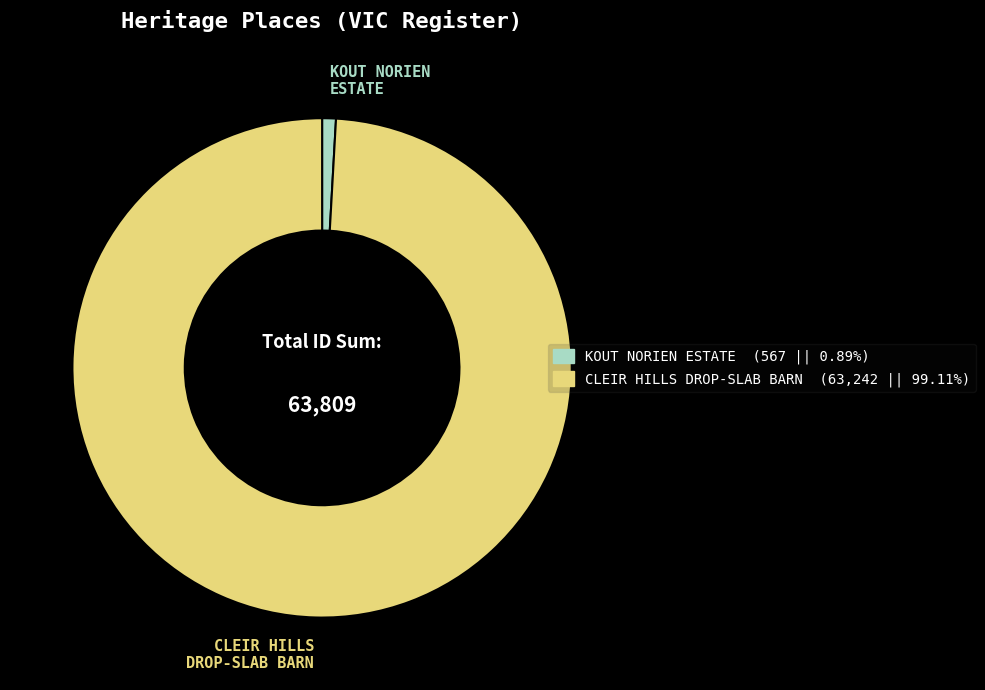

Which has a higher value, KOUT NORIEN ESTATE or CLEIR HILLS DROP-SLAB BARN?

CLEIR HILLS DROP-SLAB BARN